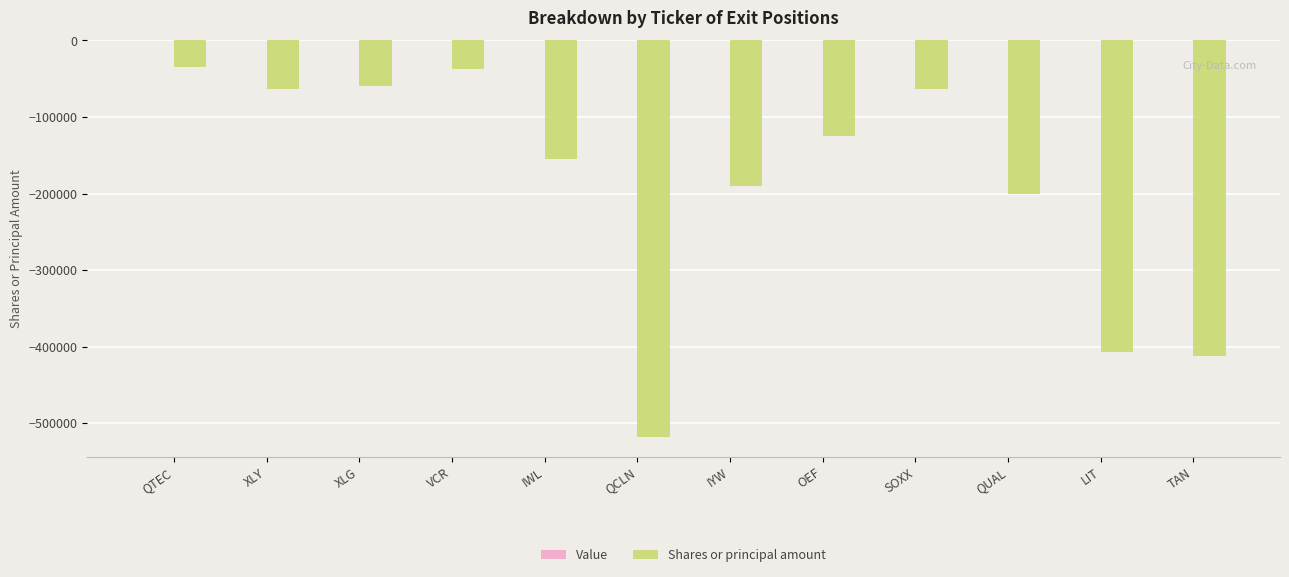

What is the label of the 12th bar from the left?

TAN